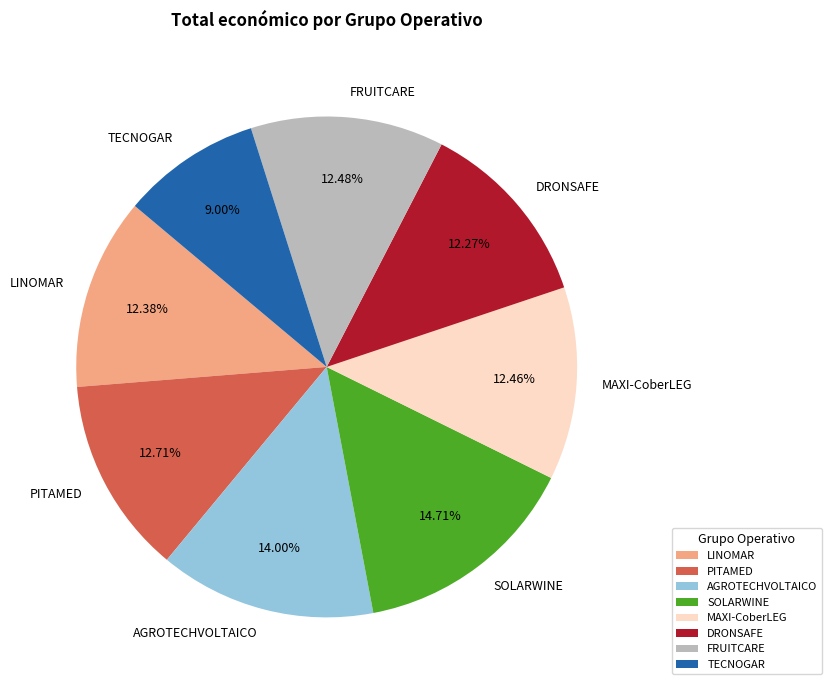

To the nearest percent, what portion does LINOMAR represent?

12%